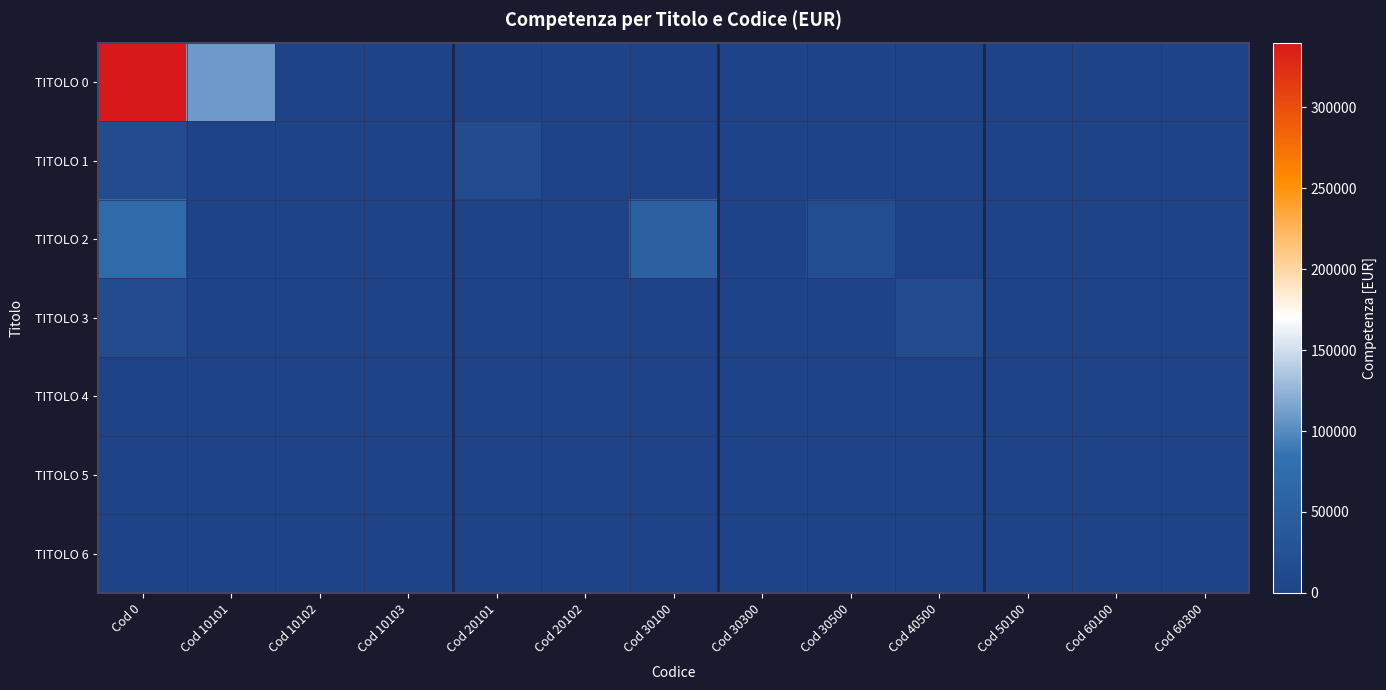

Which label corresponds to the largest value in the chart?

Cod 0